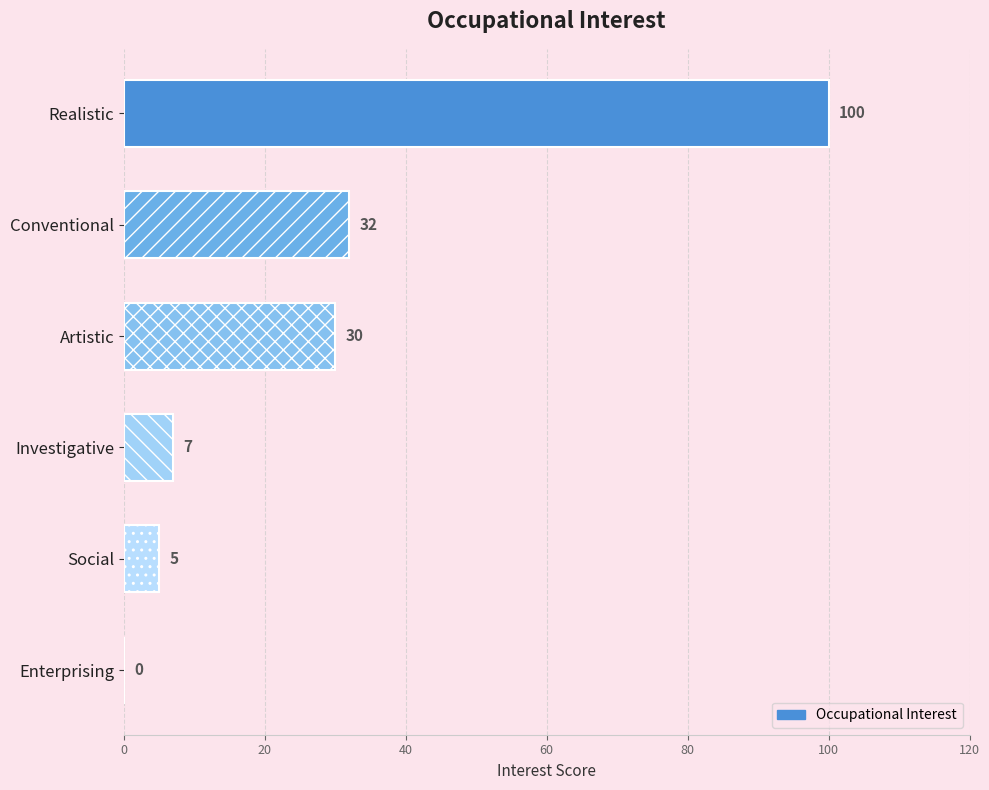

Reading top to bottom, what are all the values shown in this chart?

Realistic=100	Conventional=32	Artistic=30	Investigative=7	Social=5	Enterprising=0